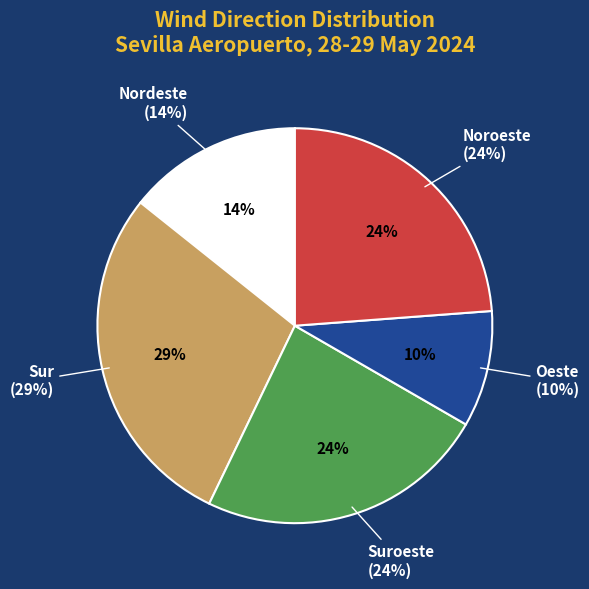

True or false: Suroeste accounts for 37% of the total.

False